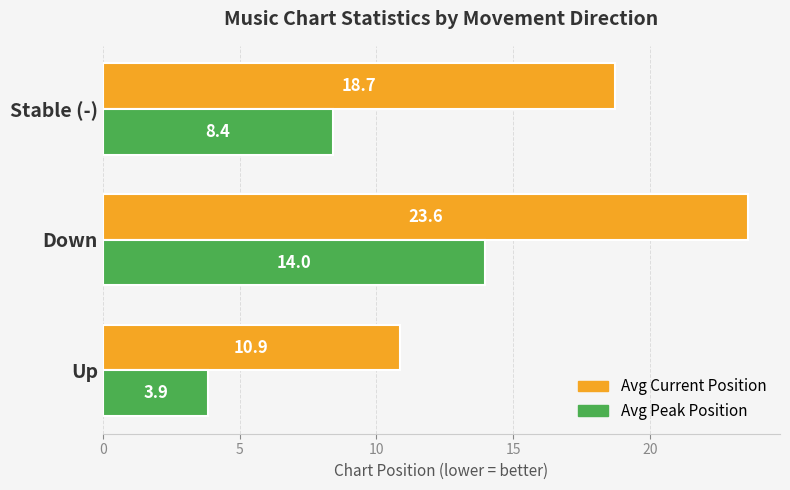

At which category is the sum across all series the highest?

Down